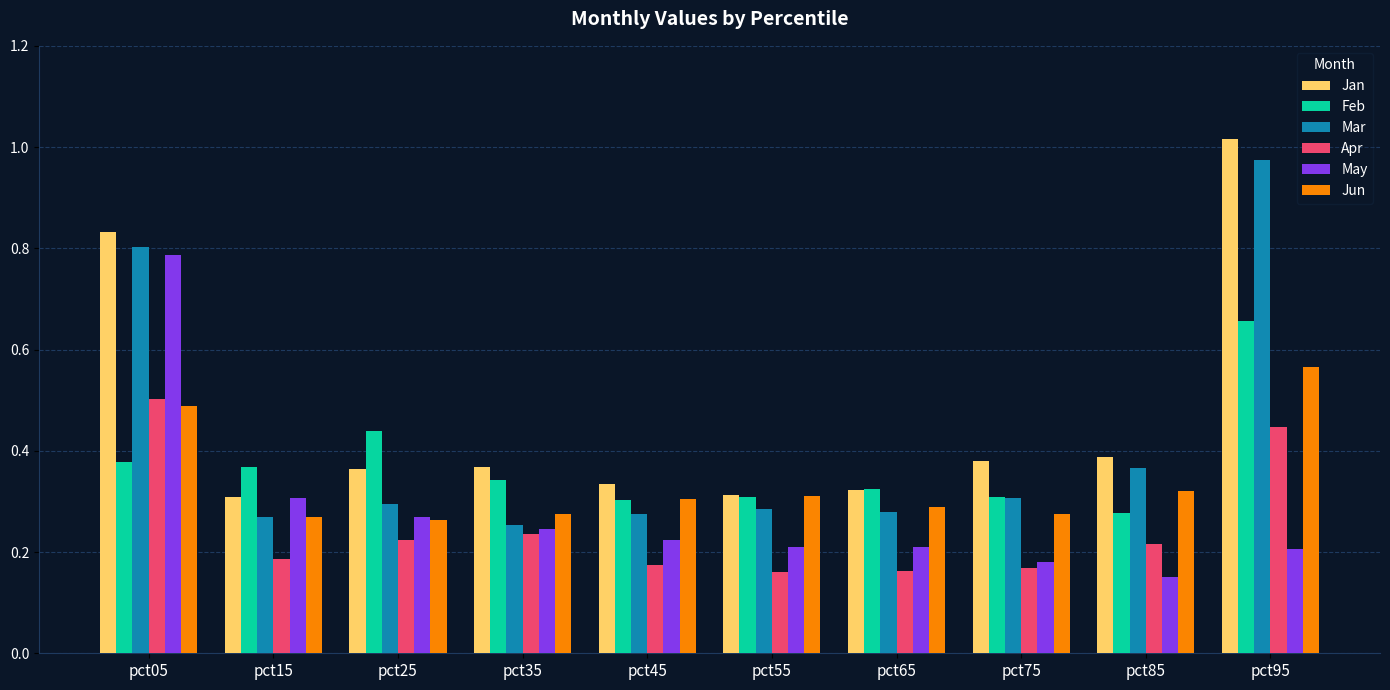

What are all the series names shown in the legend?

Jan, Feb, Mar, Apr, May, Jun